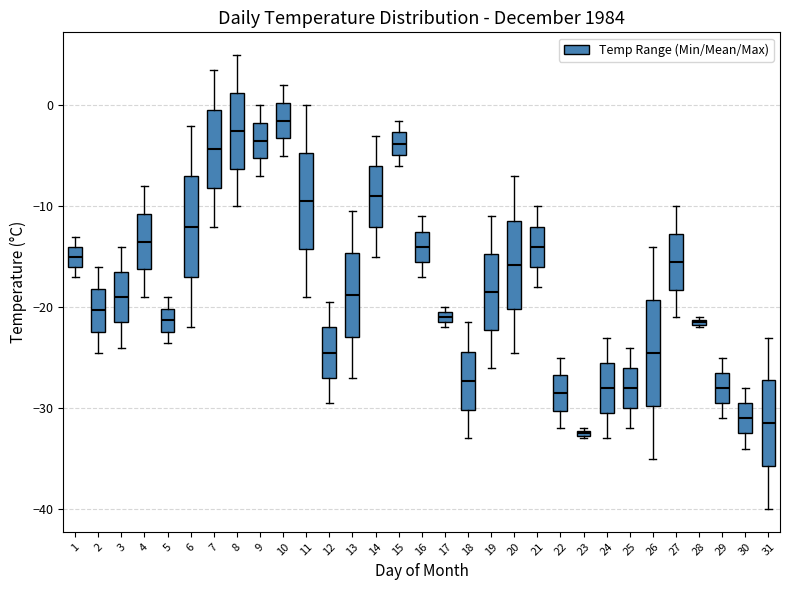

Where does the upper whisker of the box at x = 4 end on the y-axis? The values are not printed on the chart, so give them approximately, as read against the axis.

-8